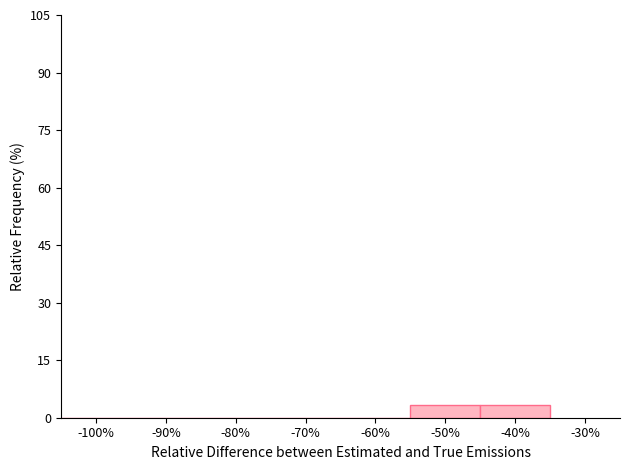

Reading left to right, list every bar in this chart as the range it spans on the x-axis followed by its height. The values are not printed on the chart, so give them approximately, as read against the axis.

-105 to -95: 0
-95 to -85: 0
-85 to -75: 0
-75 to -65: 0
-65 to -55: 0
-55 to -45: 4
-45 to -35: 4